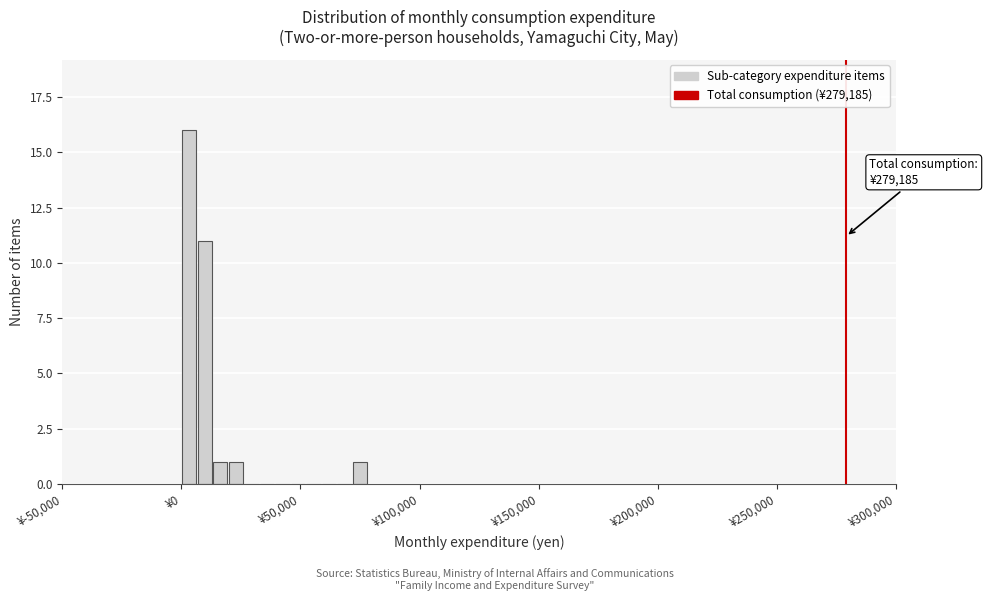

Read against the x-axis, roughly where is the centre of the tallest bar?

5000